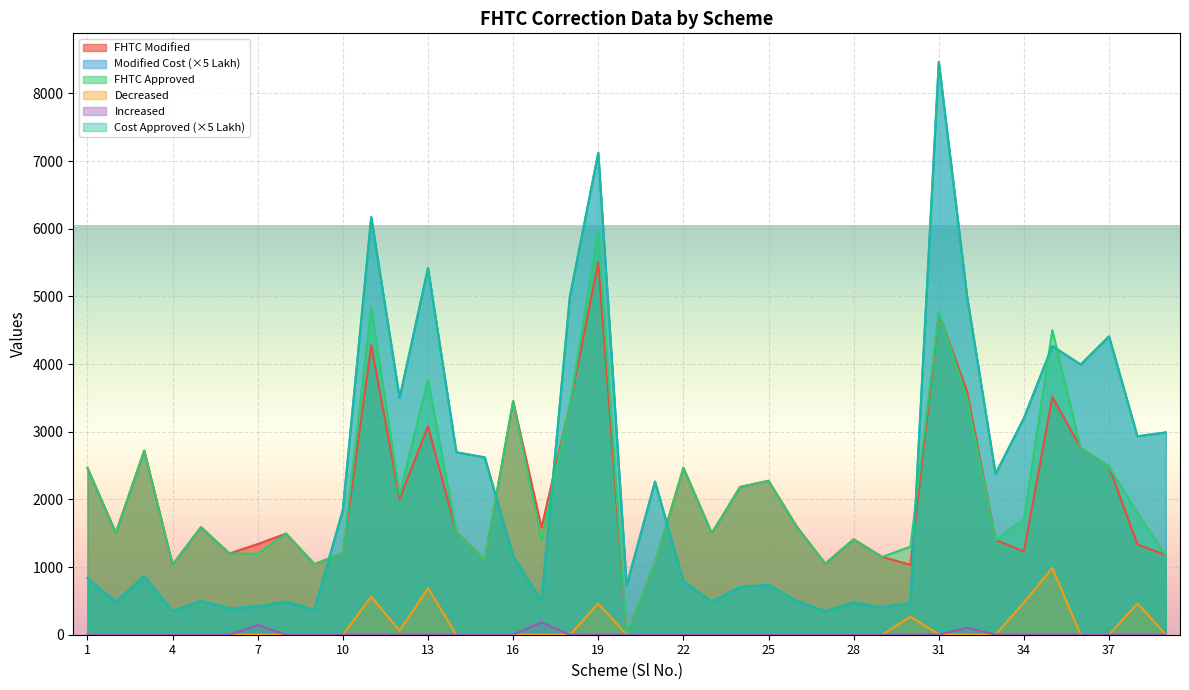

What are all the series names shown in the legend?

FHTC Modified, Modified Cost, FHTC Approved, Decreased, Increased, Cost Approved